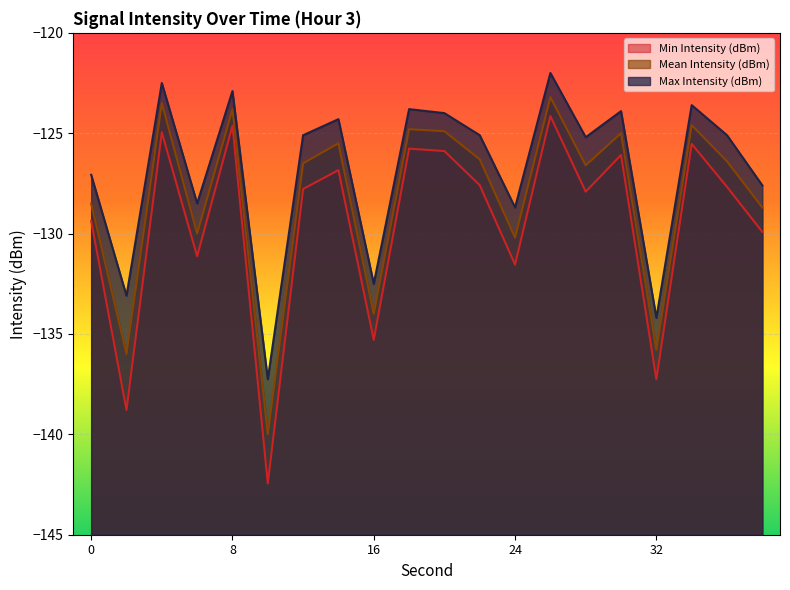

True or false: Mean Intensity (dBm) has more than 2 interior local peaks.

True